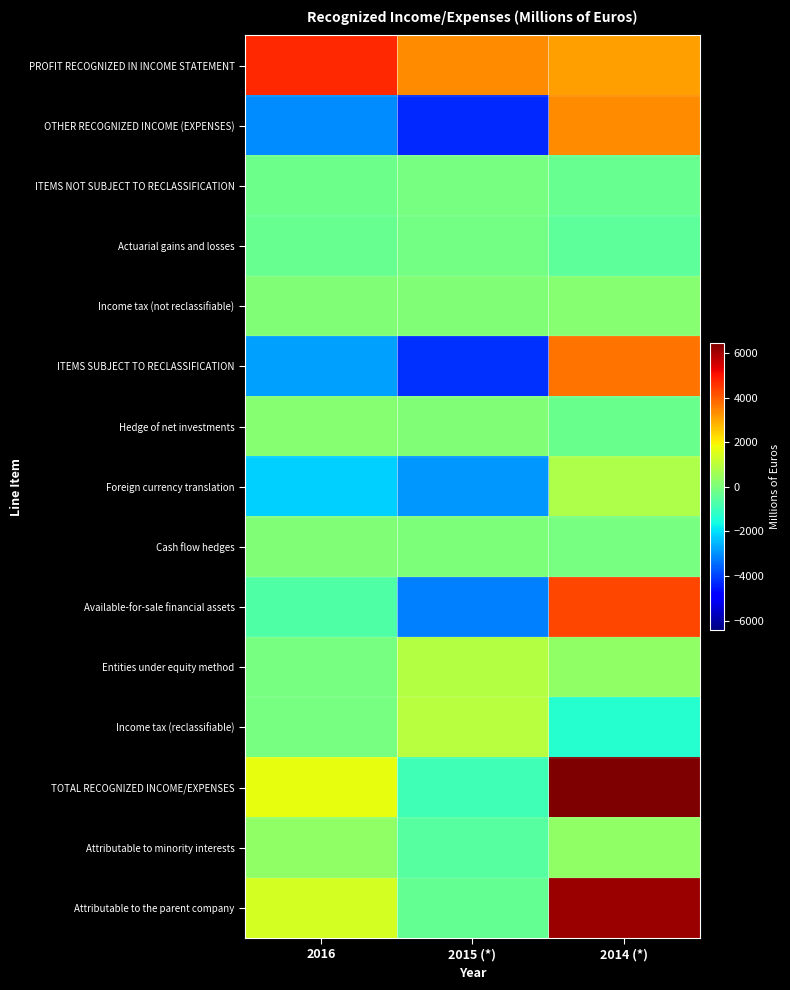

What is the minimum value shown in the chart?

-4280.0